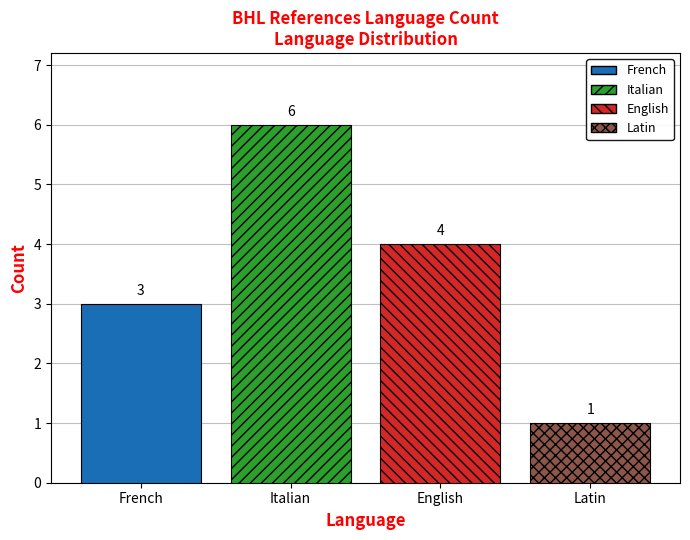

What is the label of the 4th bar from the right?

French